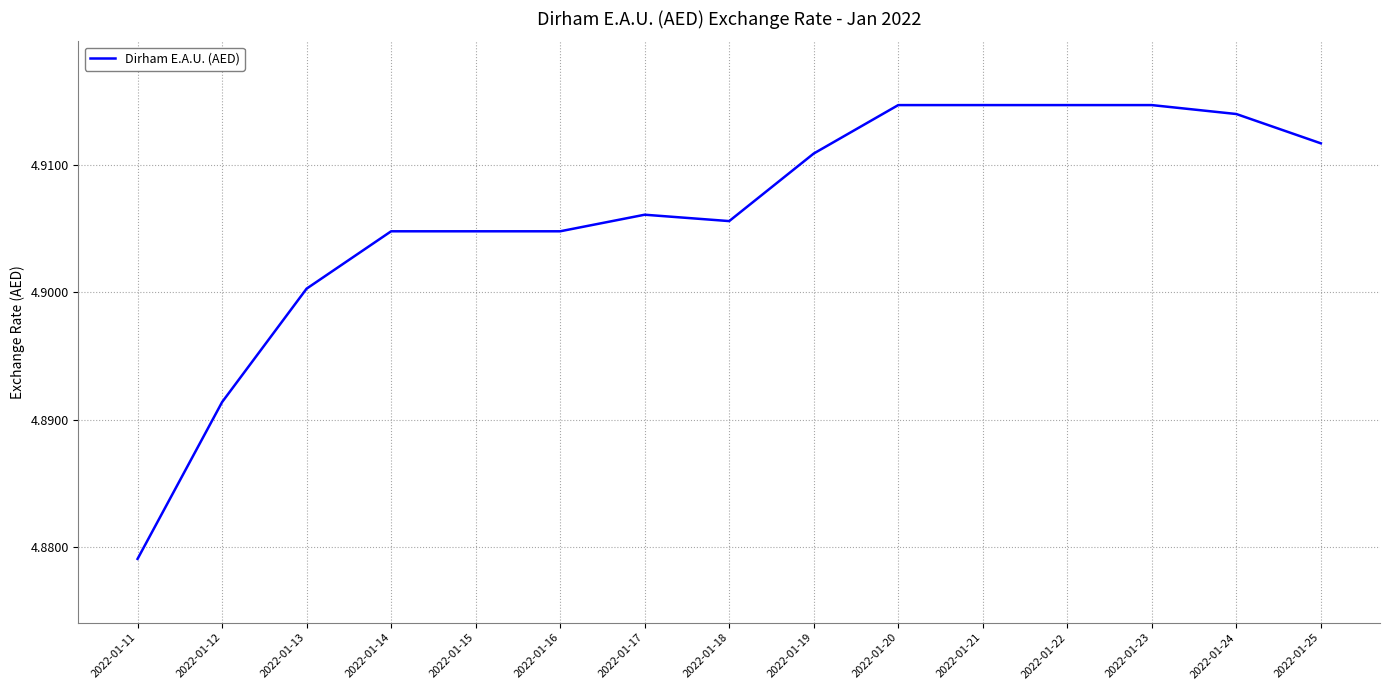

Is it true that the value at 2022-01-24 is 6.4?

False